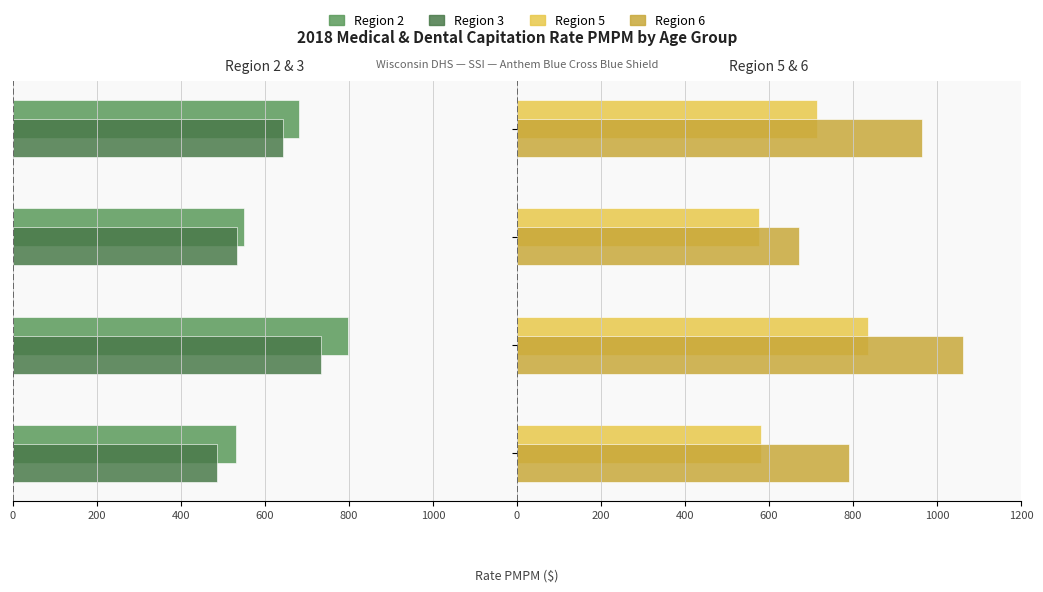

Between Ages 19-39 and All Ages, which is larger?

Ages 19-39